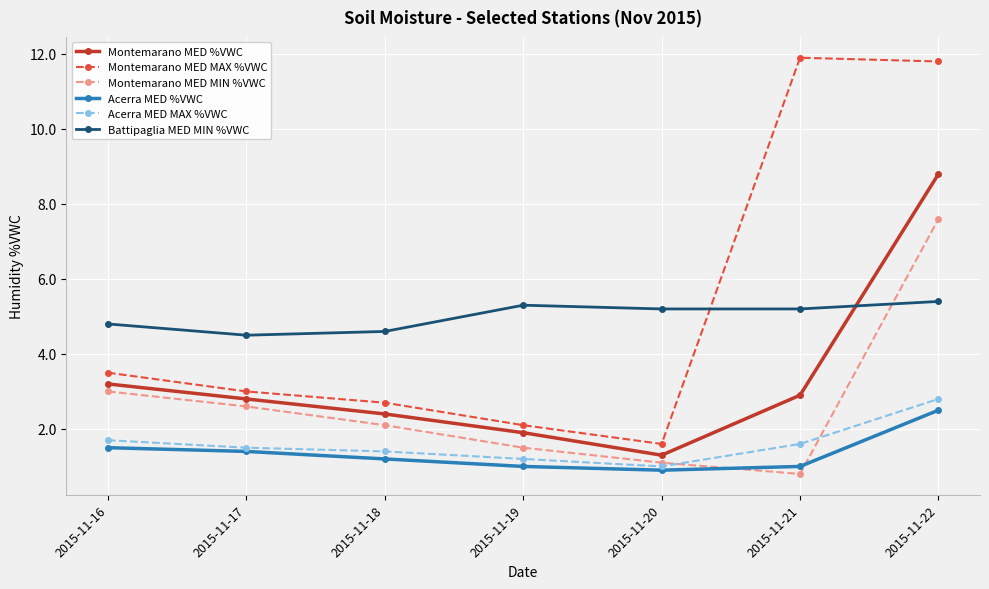

True or false: Acerra MED MAX %VWC and Battipaglia MED MIN %VWC intersect in this chart.

False